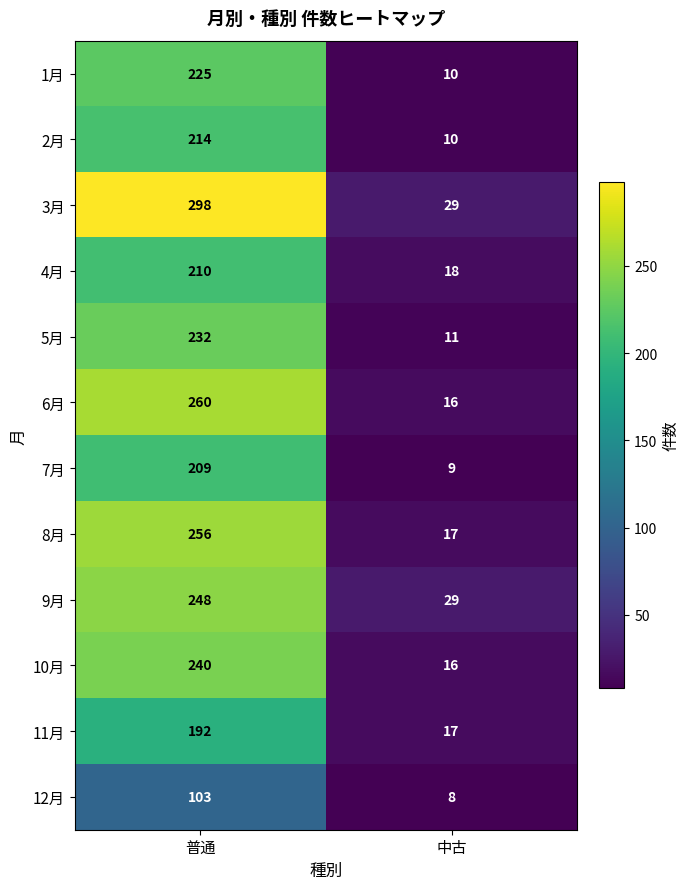

What is the maximum value for 3月?

298